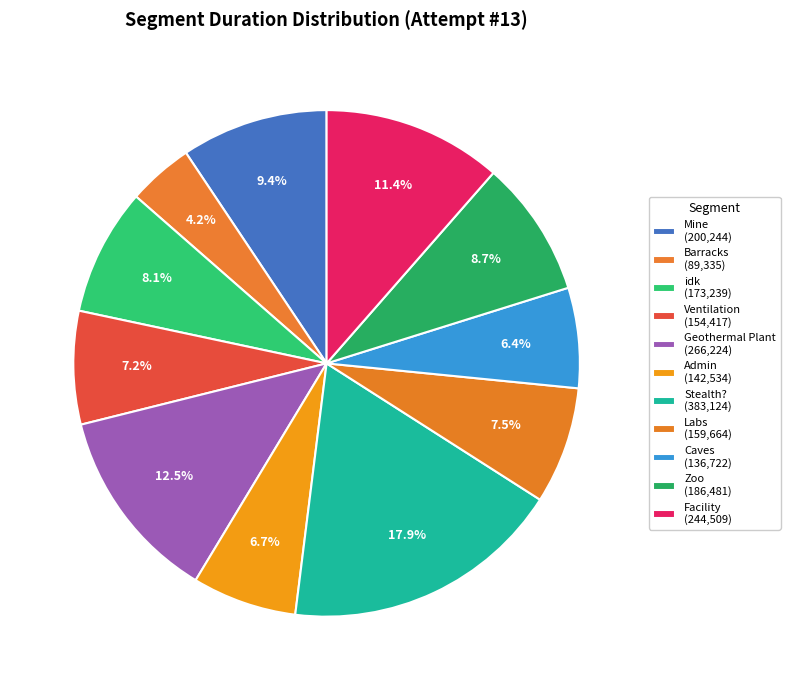

Combined, do Zoo and Barracks account for over 50%?

No